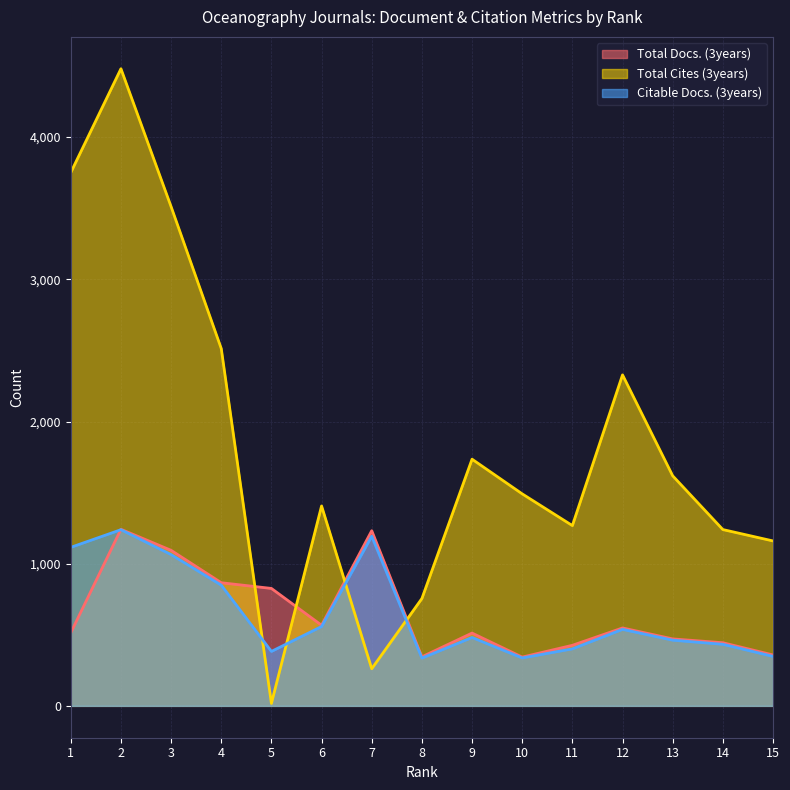

What is the sum of the Total Docs. (3years) values at 5 and 8?

1171